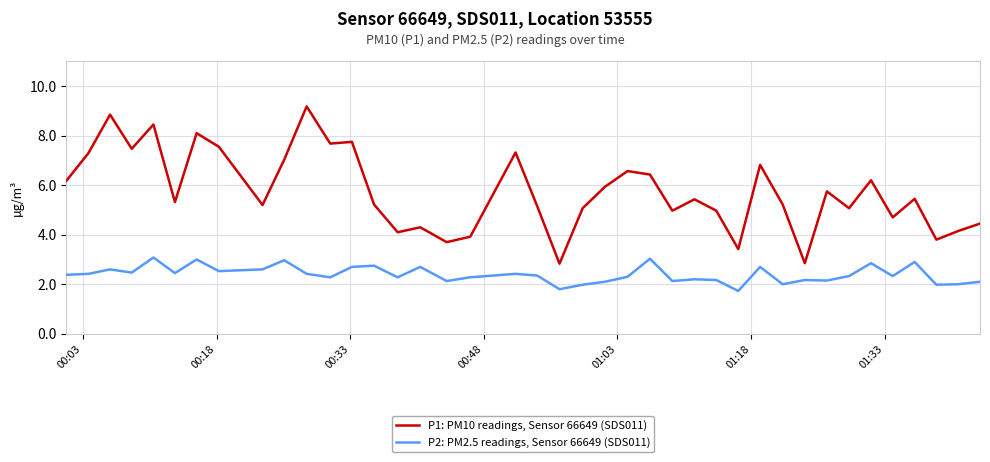

What is the sum of all P2: PM2.5 readings, Sensor 66649 (SDS011) values?

95.8